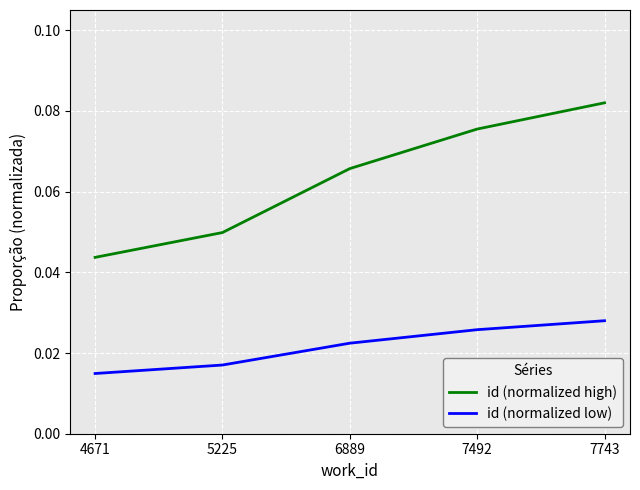

At which category is the sum across all series the highest?

7743